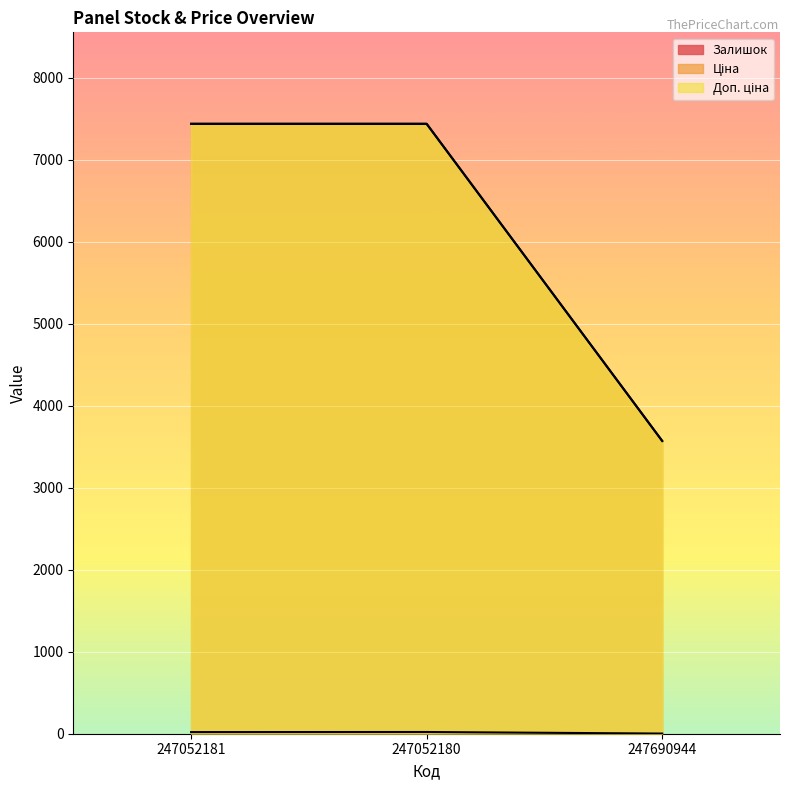

What is the sum of the Доп. ціна values at 247052180 and 247052181?

14872.3